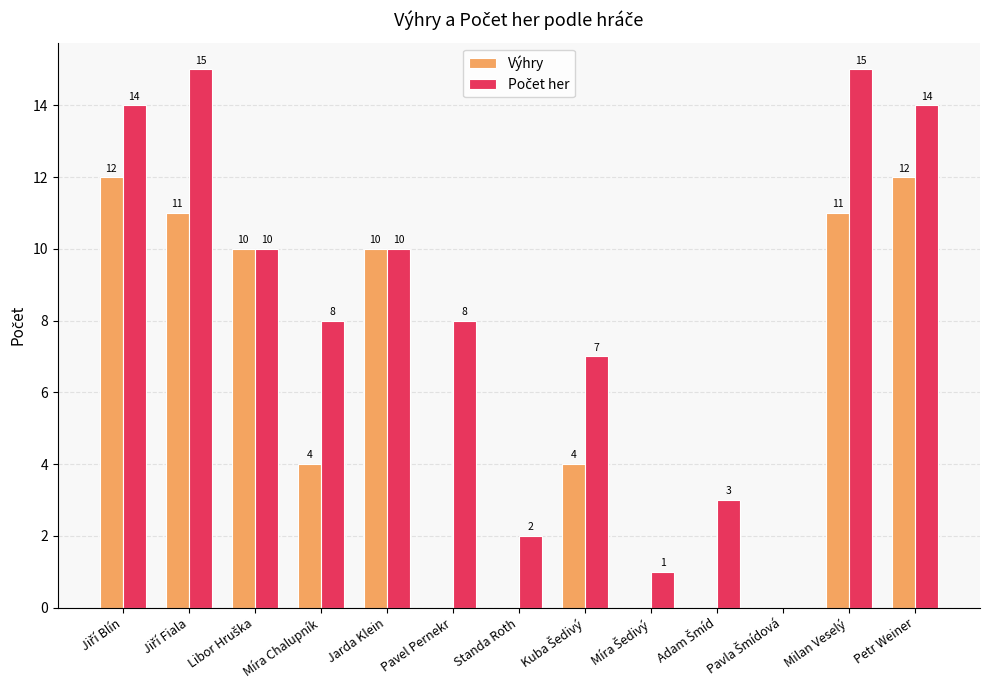

What is the sum of all Výhry values?

74